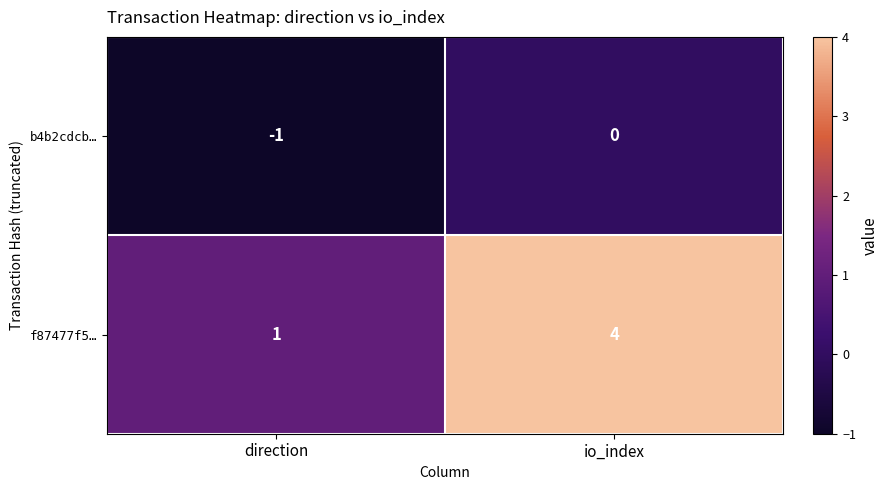

What is the difference between the f87477f5… values at direction and io_index?

3